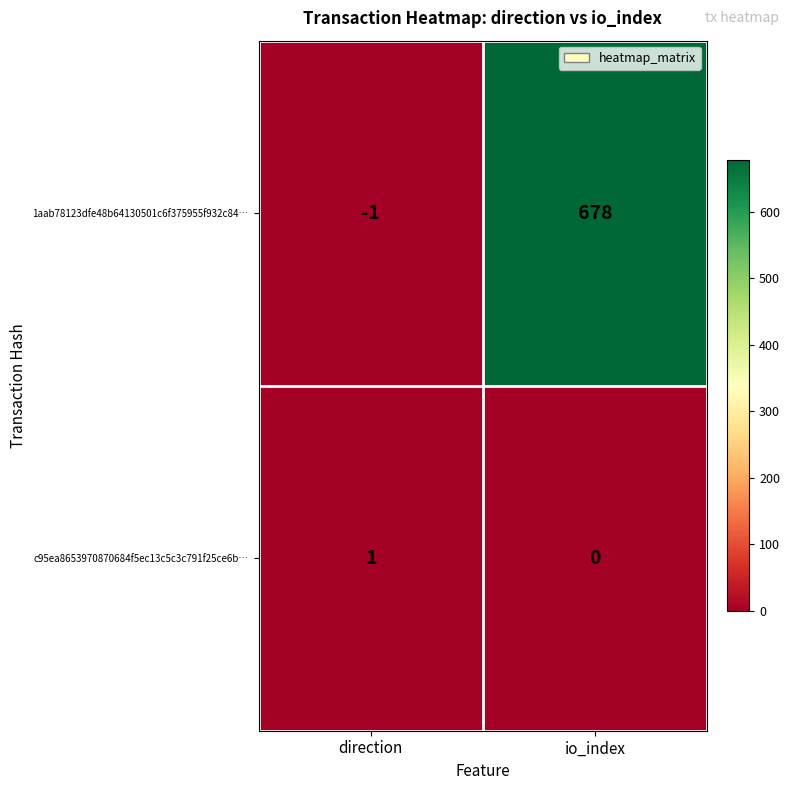

What is the minimum value shown in the chart?

-1